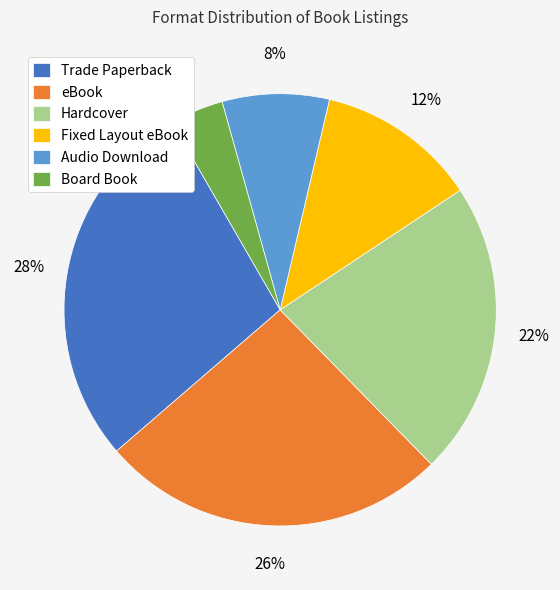

Do Trade Paperback and eBook together represent more than half of the pie?

Yes